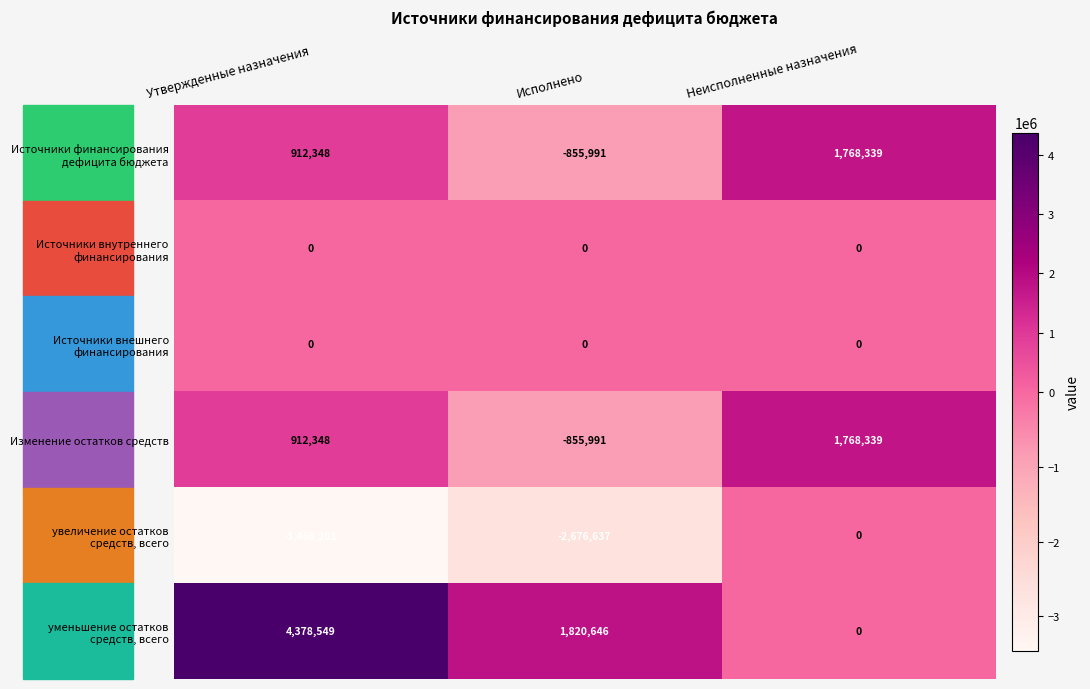

What is the greatest value displayed?

4378549